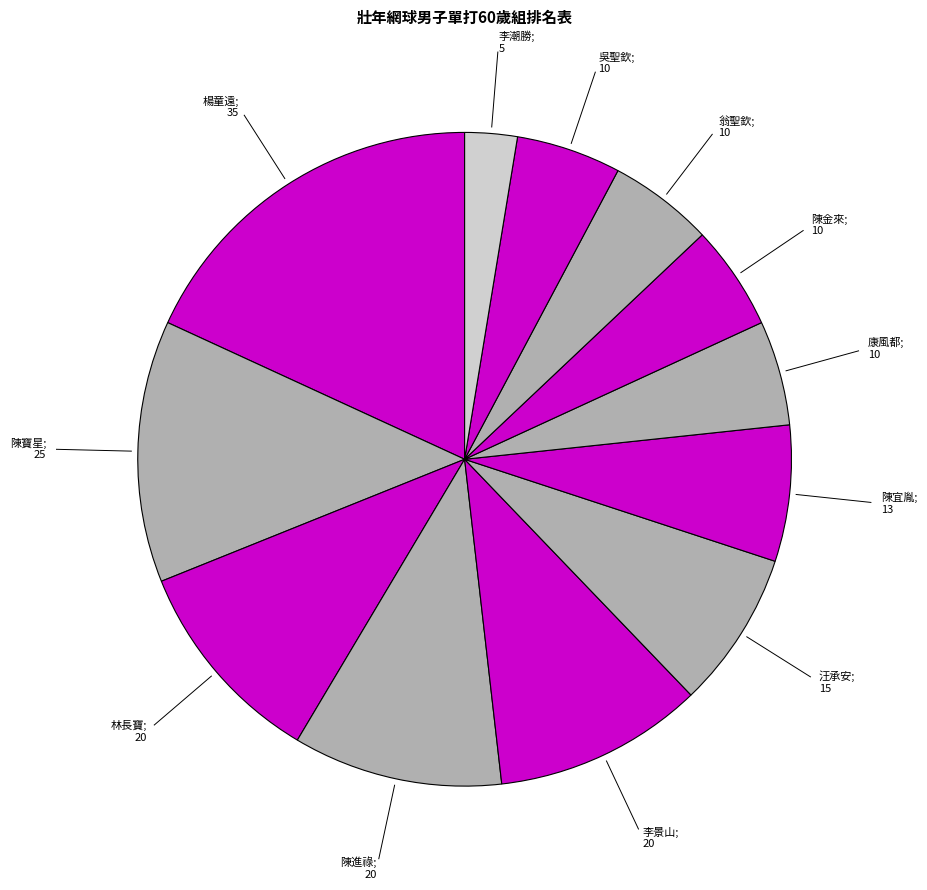

Is there any slice that represents more than half of the pie?

No